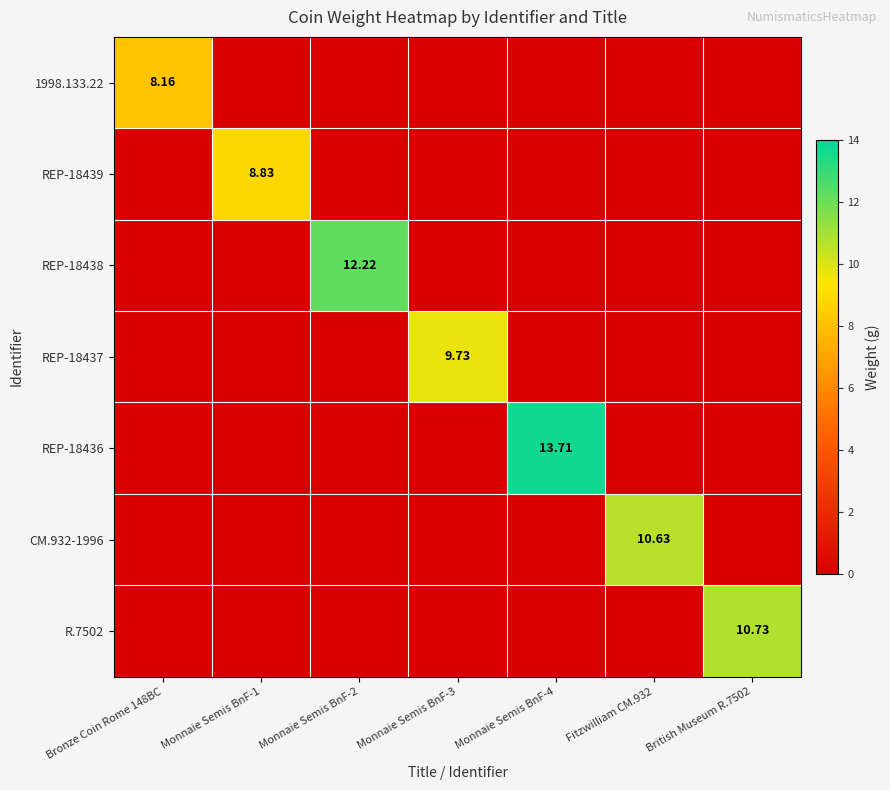

What is the maximum value shown in the chart?

13.7